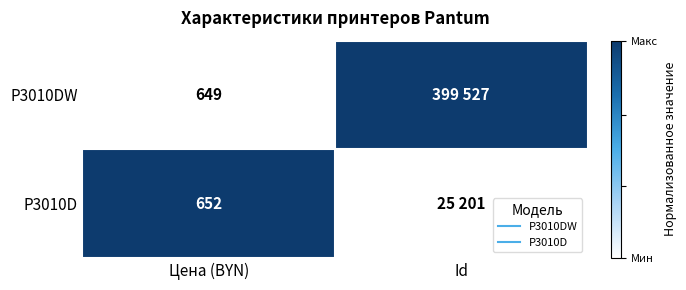

How many distinct data groups are displayed?

2